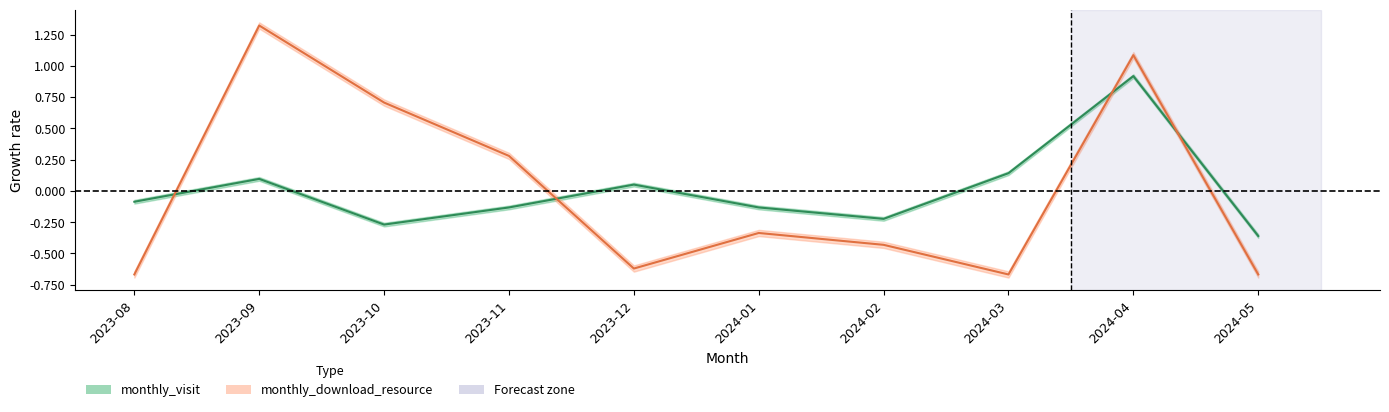

What is the sum of the monthly_download_resource values at 2024-01 and 2023-11?

-0.1